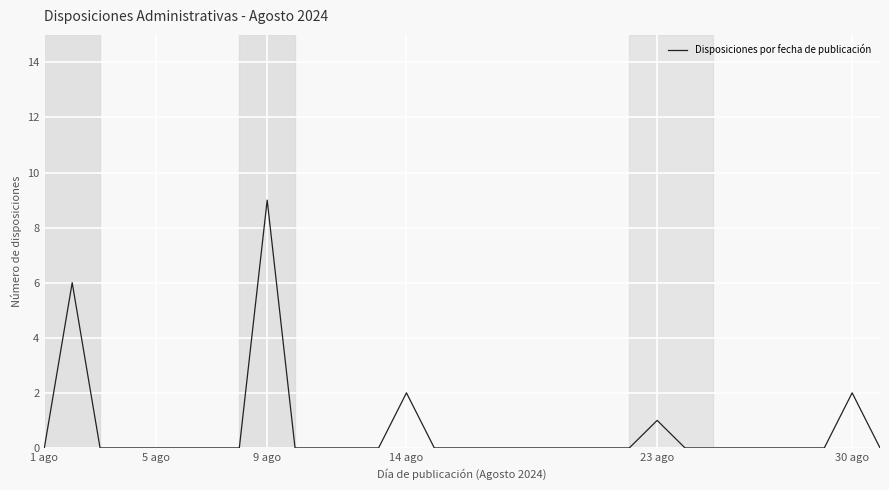

What is the maximum value shown in the chart?

9